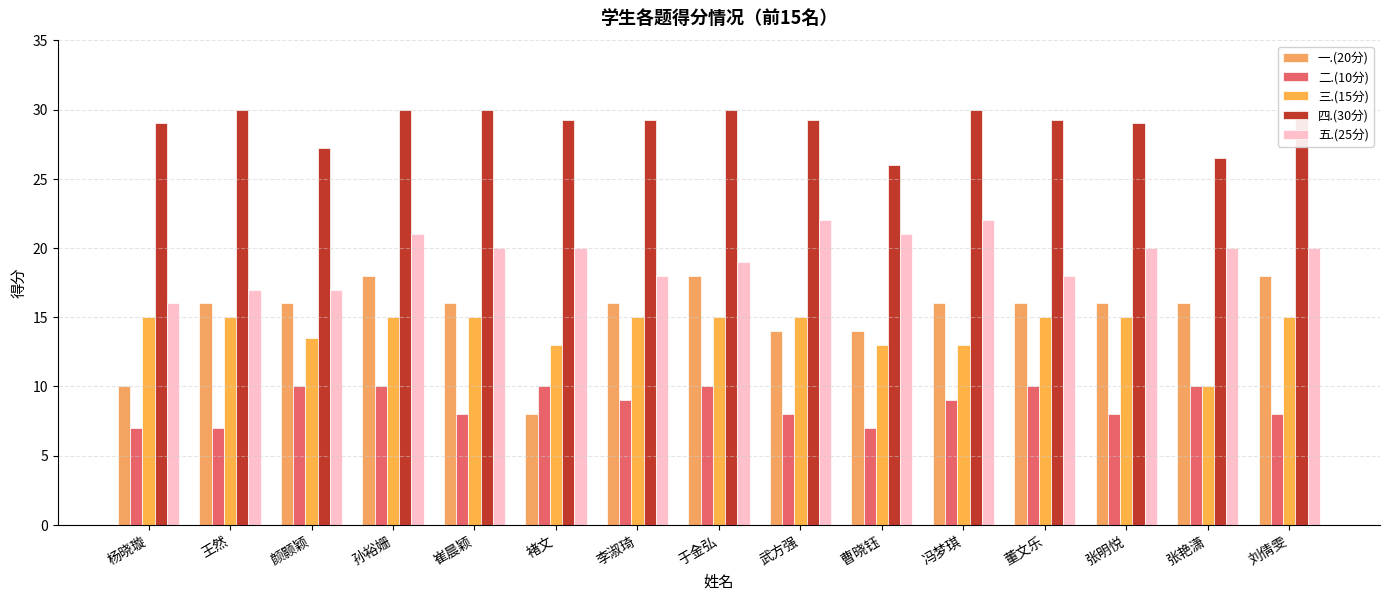

The 五.(25分) series shows 16.0 at 杨晓璇. True or false?

True